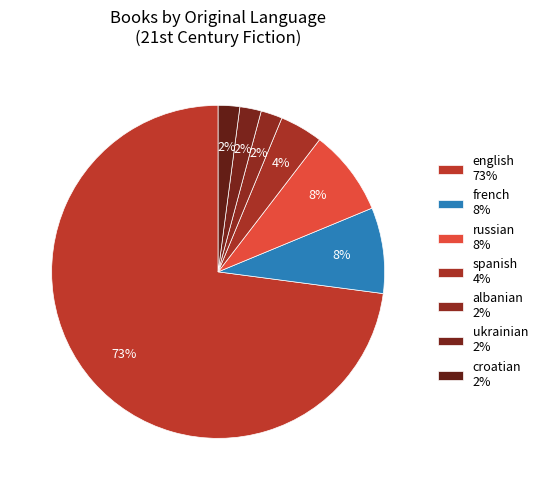

How many segments does this pie chart have?

7